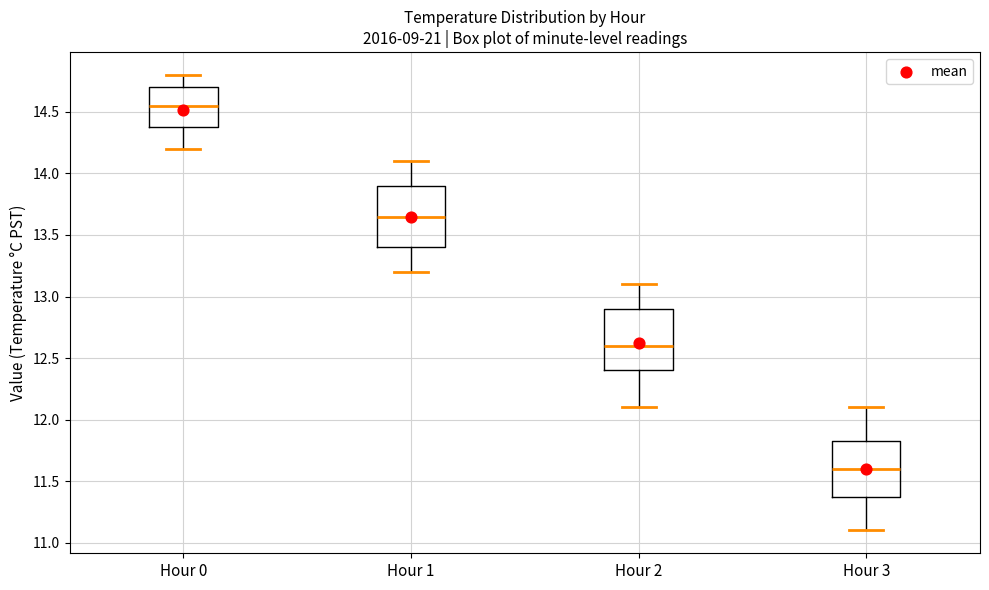

Reading left to right, read every box against the y-axis: the position of its median line, the range the box covers, and the ends of its whiskers. The values are not printed on the chart, so give them approximately, as read against the axis.

Hour 0: median 14.55, box 14.40 to 14.70, whiskers 14.20 to 14.80
Hour 1: median 13.65, box 13.40 to 13.90, whiskers 13.20 to 14.10
Hour 2: median 12.60, box 12.40 to 12.90, whiskers 12.10 to 13.10
Hour 3: median 11.60, box 11.40 to 11.85, whiskers 11.10 to 12.10